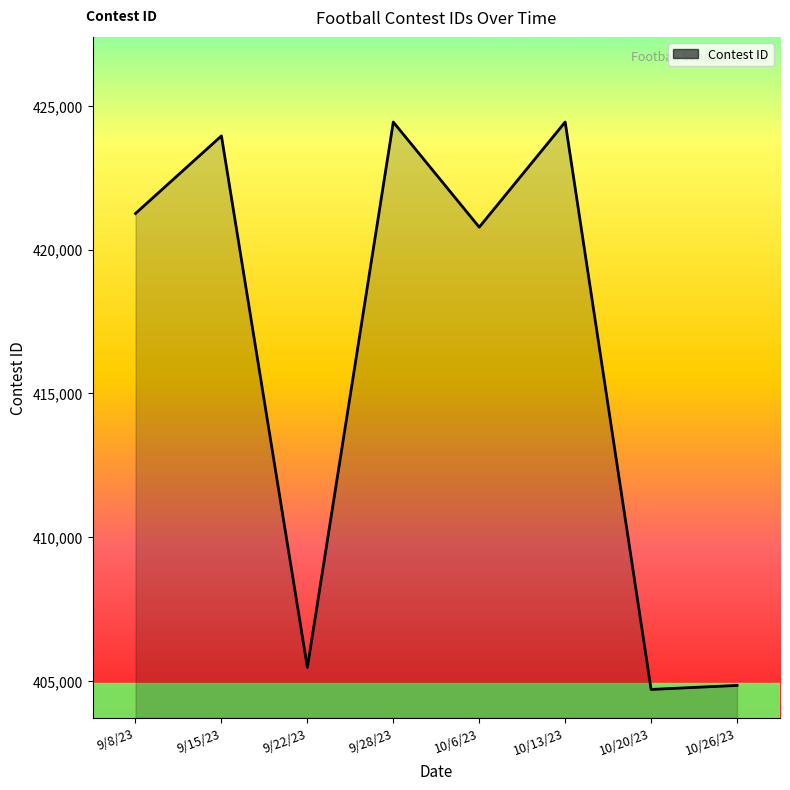

What is the average value?

416234